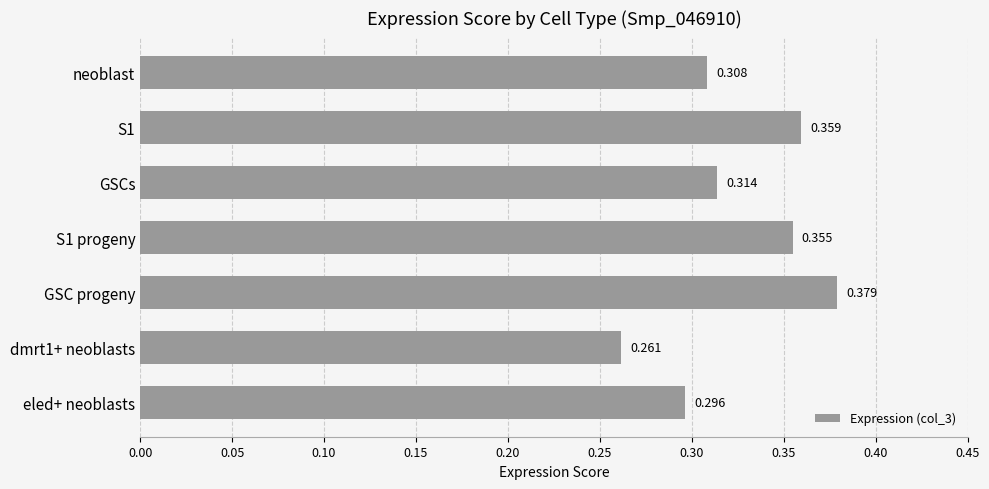

Where is the data nearest to the value 0?

dmrt1+ neoblasts